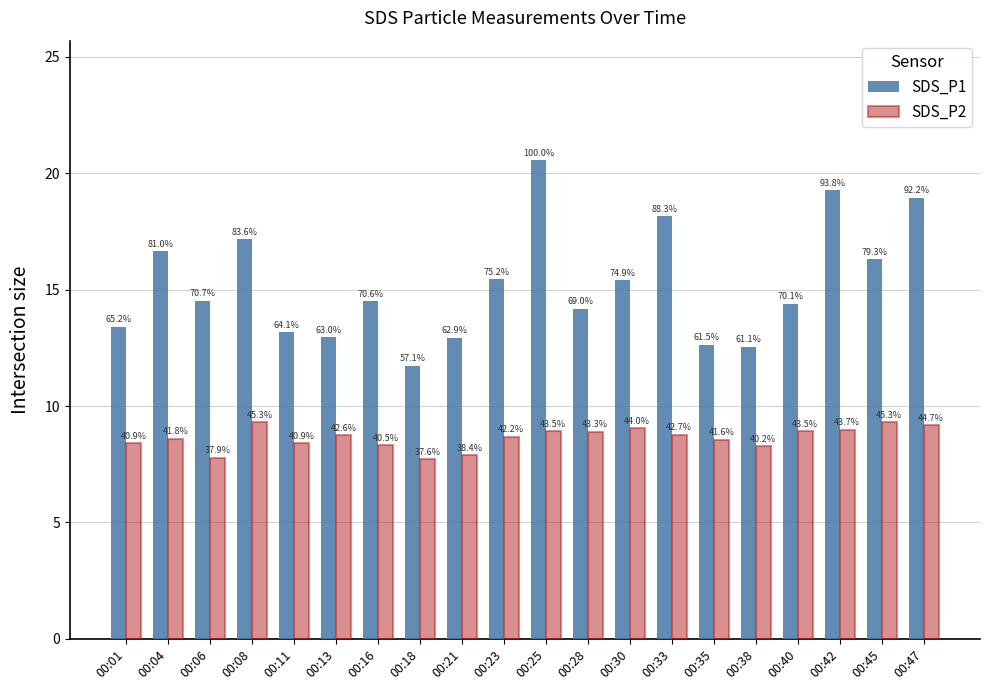

What is the average value of the SDS_P1 series?

15.2